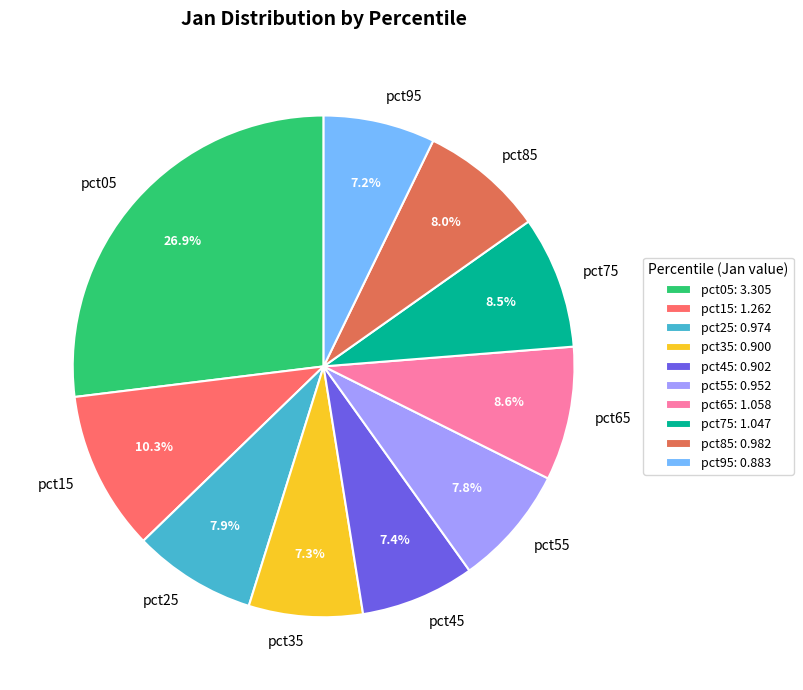

True or false: pct95 accounts for 21% of the total.

False